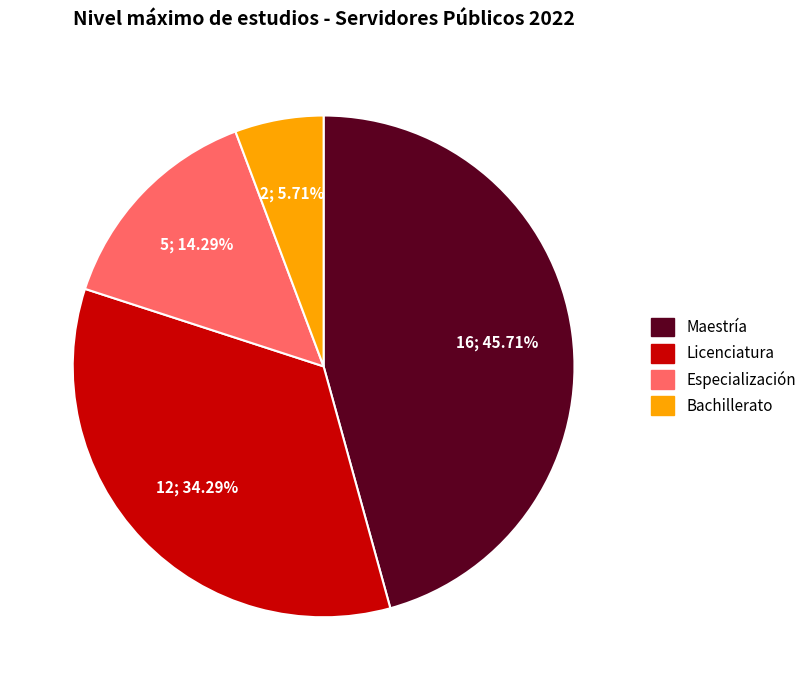

Between Especialización and Bachillerato, which is larger?

Especialización